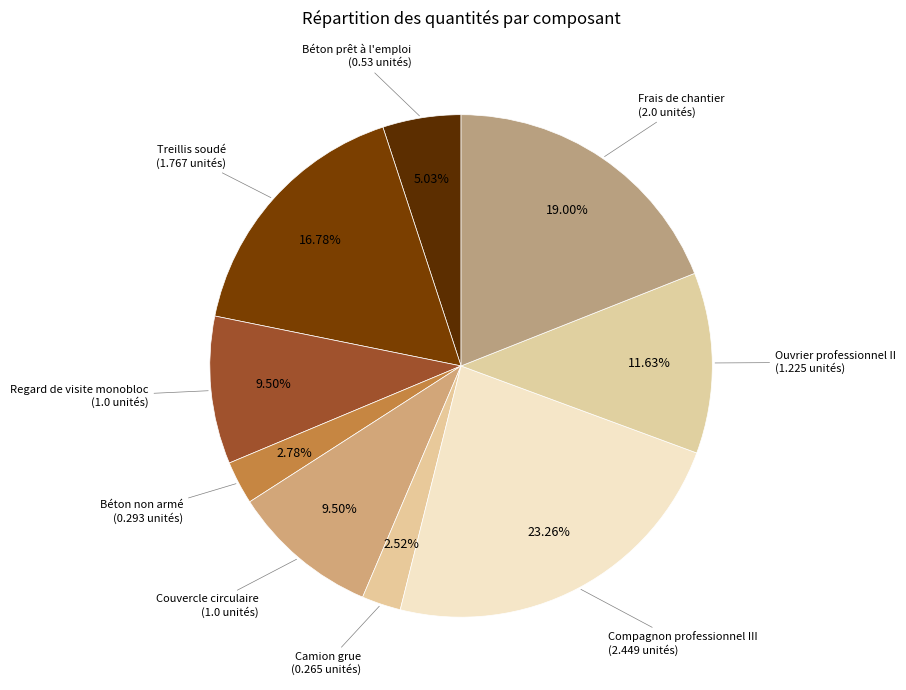

To the nearest percent, what is the difference between the largest and smallest slice percentages?

21%